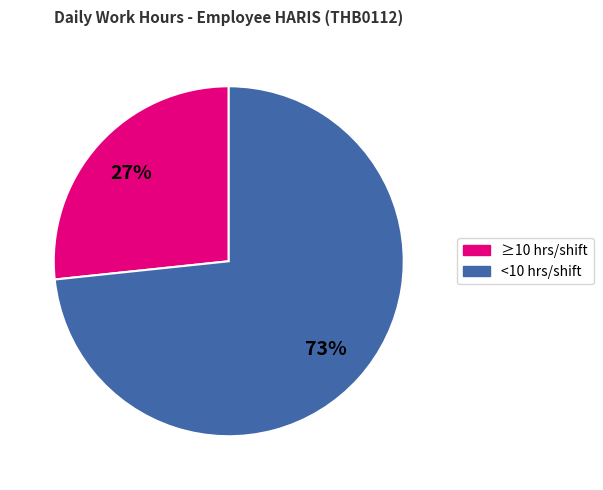

To the nearest percent, what is the average slice percentage?

50%